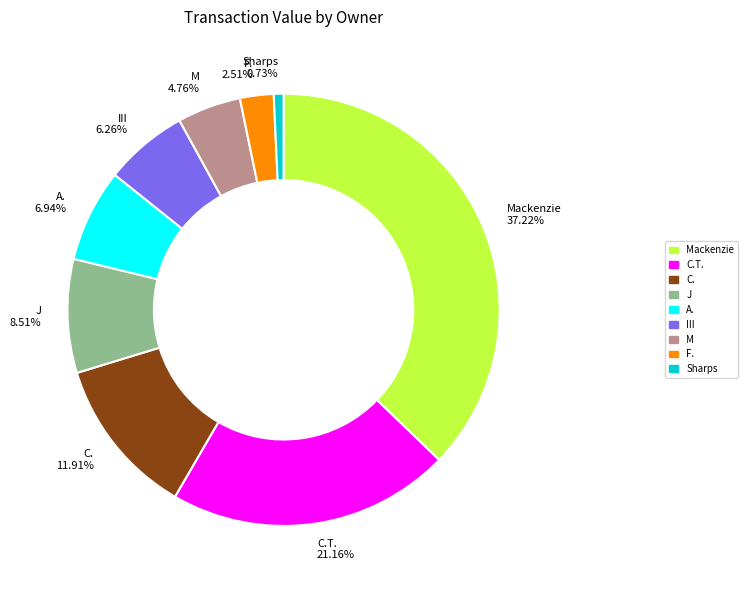

Do C.T. 21.16% and III 6.26% together represent more than half of the pie?

No